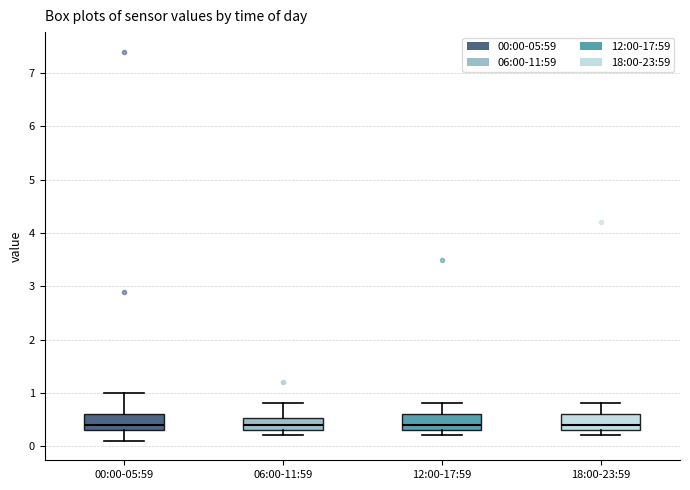

Reading left to right, transcribe this box plot: for each box, give where its median line is, the range the box spans, and where its two whiskers end, as read against the y-axis. The values are not printed on the chart, so give them approximately, as read against the axis.

00:00-05:59: median 0.4, box 0.3 to 0.6, whiskers 0.1 to 1.0
06:00-11:59: median 0.4, box 0.3 to 0.5, whiskers 0.2 to 0.8
12:00-17:59: median 0.4, box 0.3 to 0.6, whiskers 0.2 to 0.8
18:00-23:59: median 0.4, box 0.3 to 0.6, whiskers 0.2 to 0.8